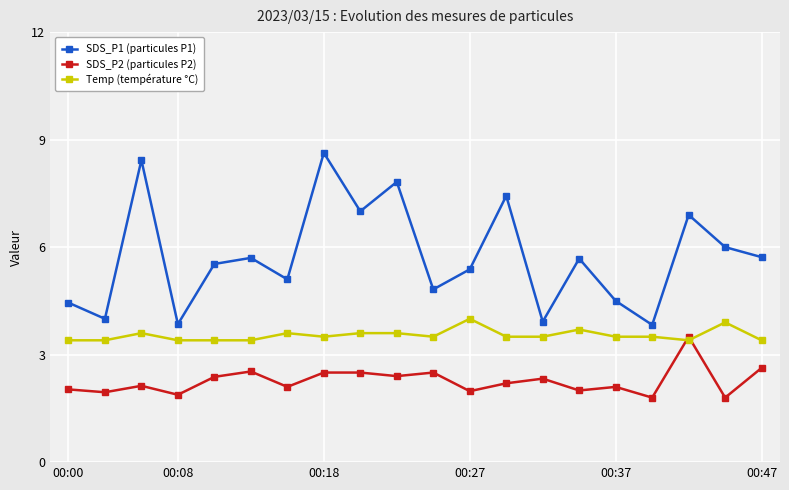

True or false: Temp (température °C) has more than 0 interior local peaks.

True